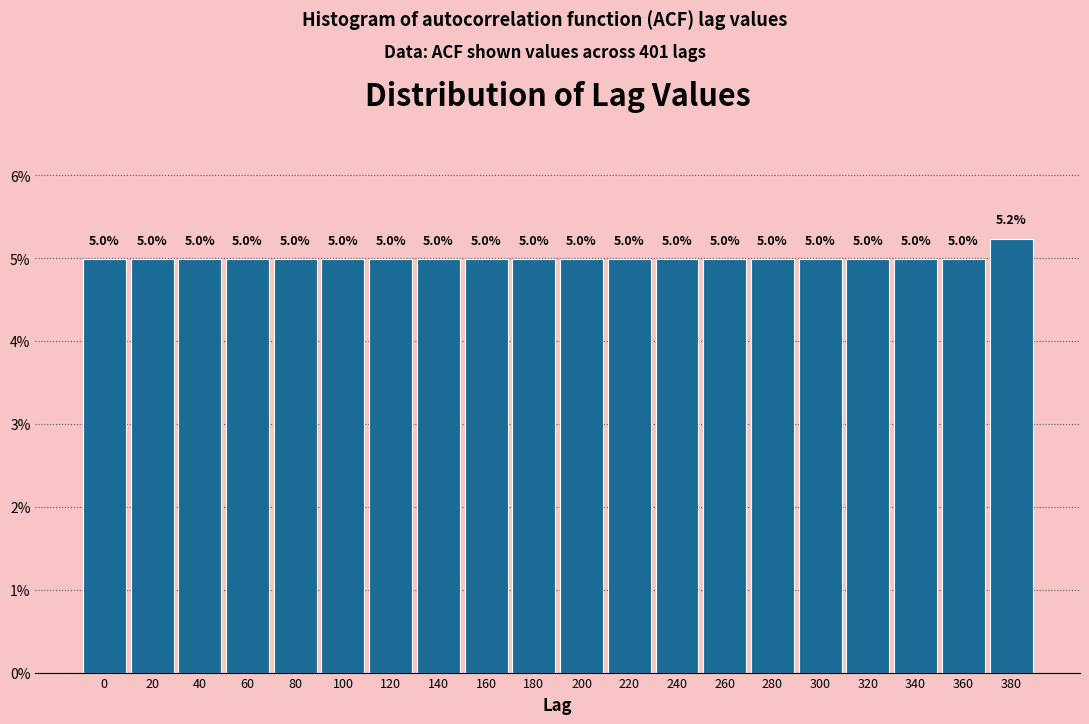

Reading left to right, transcribe all the data shown in this chart.

0=5.0	20=5.0	40=5.0	60=5.0	80=5.0	100=5.0	120=5.0	140=5.0	160=5.0	180=5.0	200=5.0	220=5.0	240=5.0	260=5.0	280=5.0	300=5.0	320=5.0	340=5.0	360=5.0	380=5.2